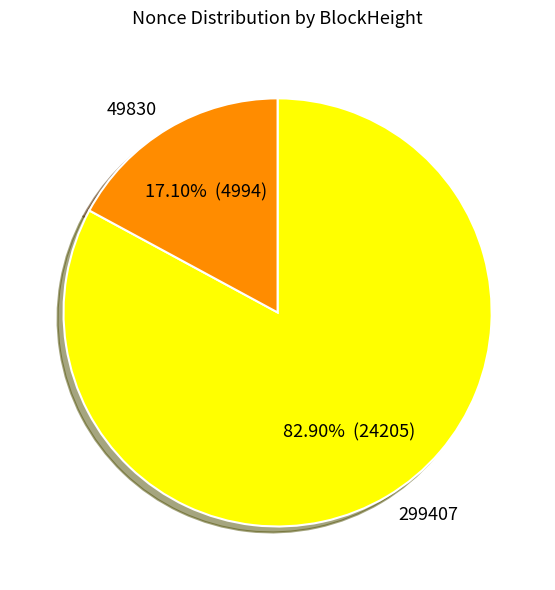

How many segments does this pie chart have?

2